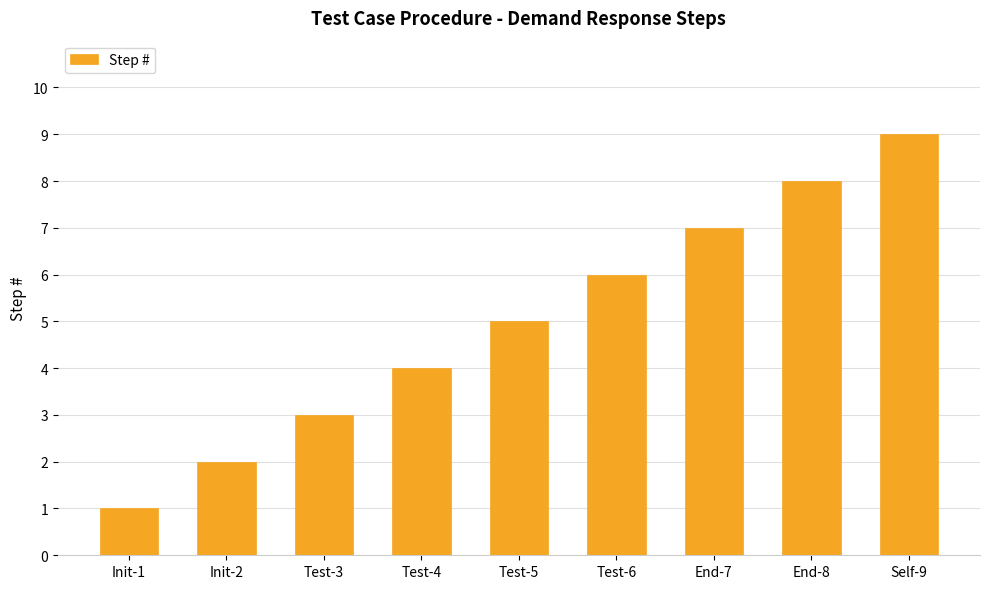

What is the average value?

5